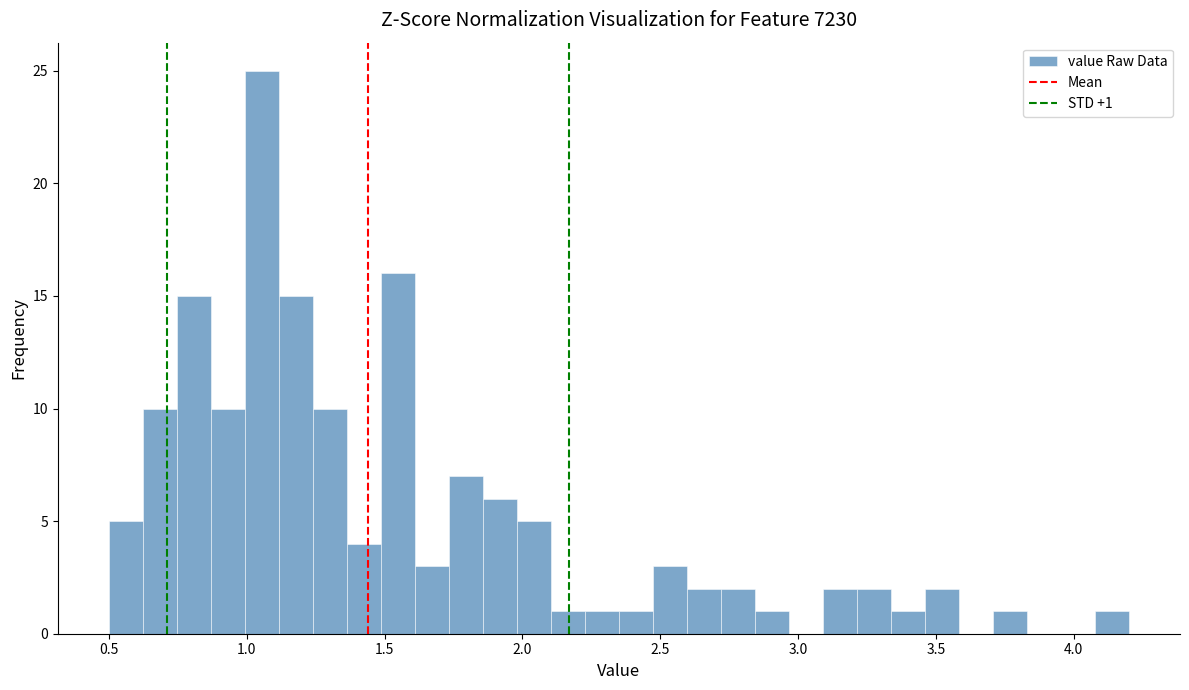

Read against the x-axis, roughly where is the centre of the tallest bar?

1.05